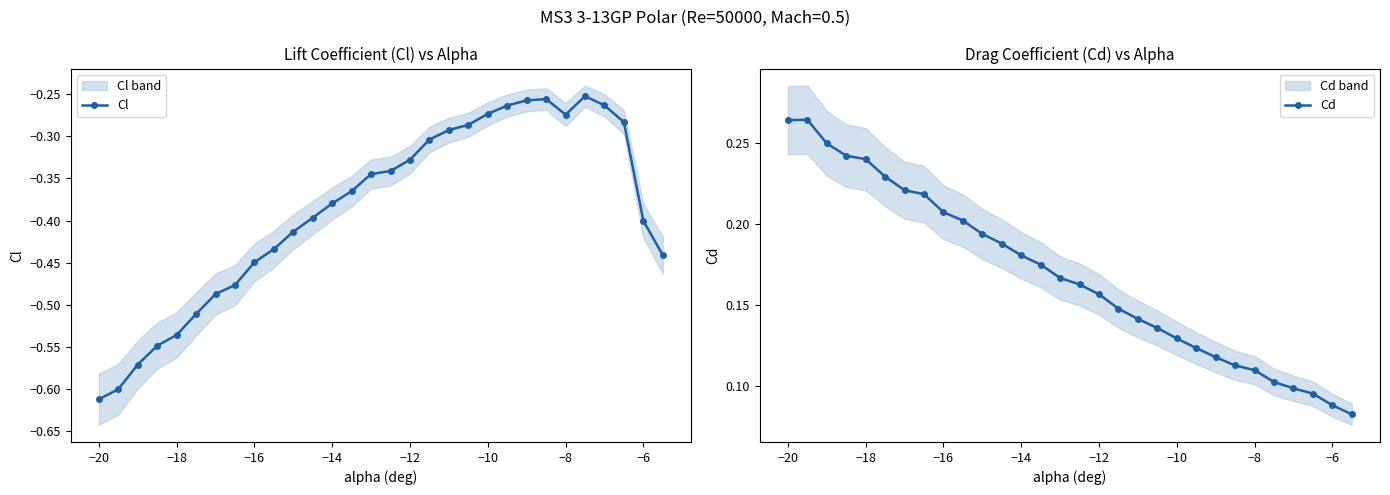

At which label does Cl reach its minimum?

−20